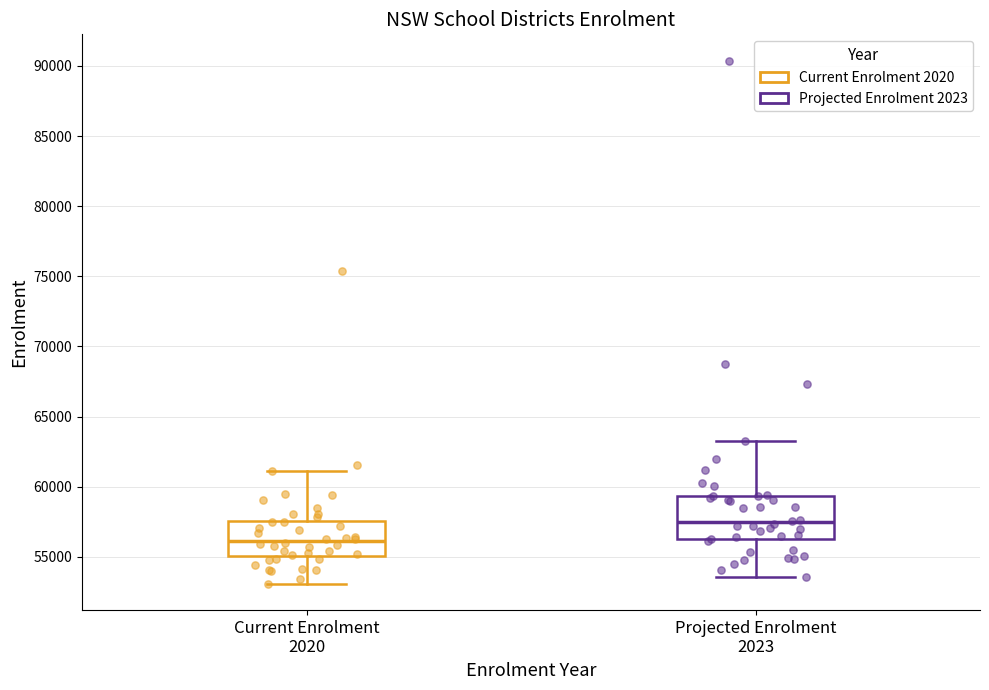

Where is the lower edge of the box for Current Enrolment 2020 on the y-axis? The values are not printed on the chart, so give them approximately, as read against the axis.

55000